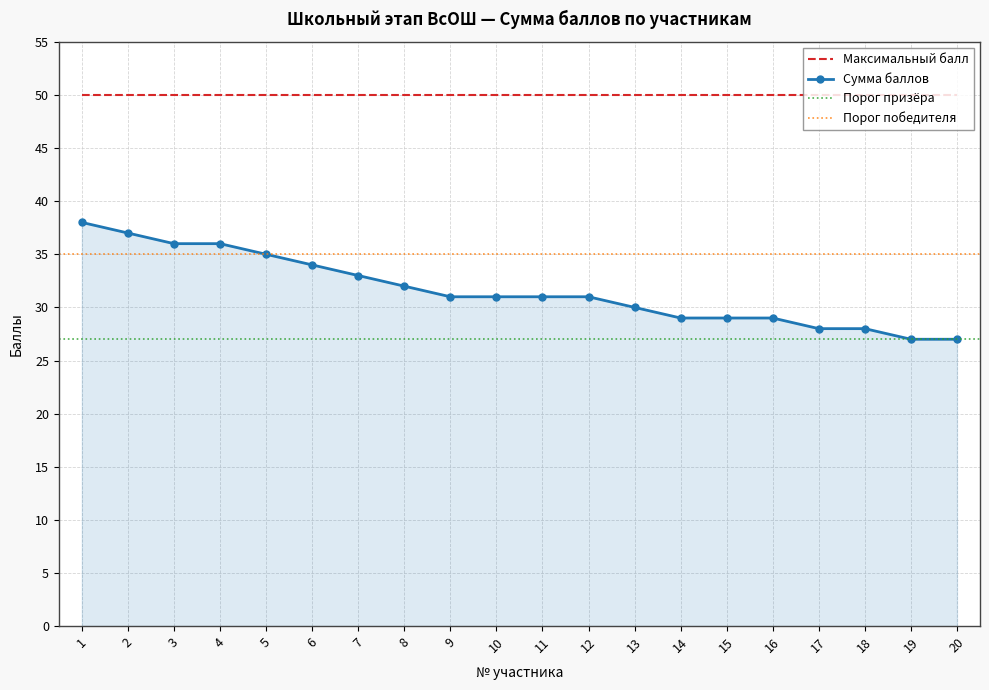

What is the value of the 18th point from the left?

28